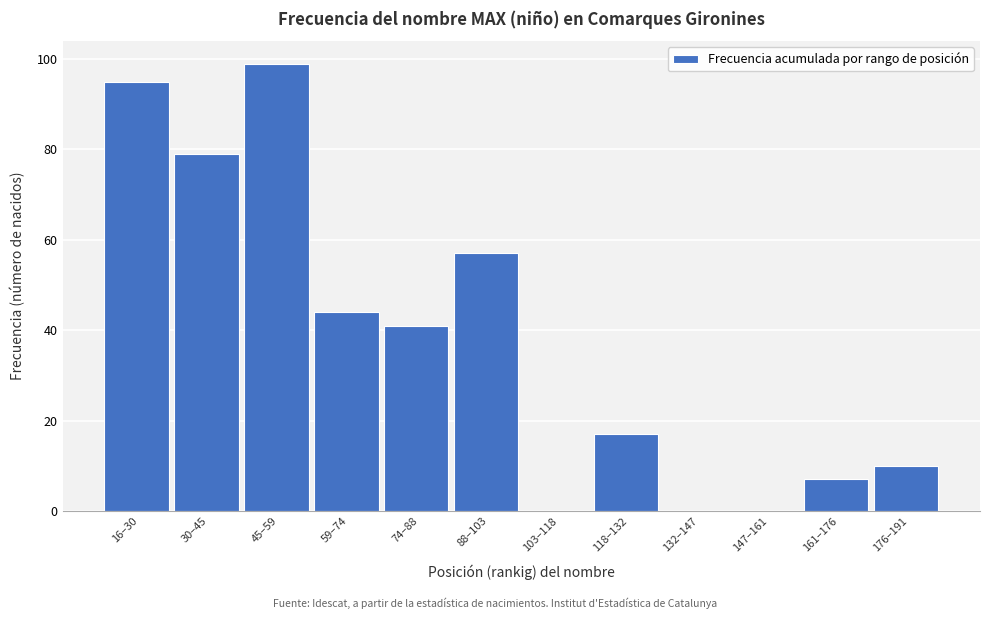

Reading left to right, extract all data points from this chart.

16–30=95	30–45=79	45–59=99	59–74=44	74–88=41	88–103=57	103–118=0	118–132=17	132–147=0	147–161=0	161–176=7	176–191=10